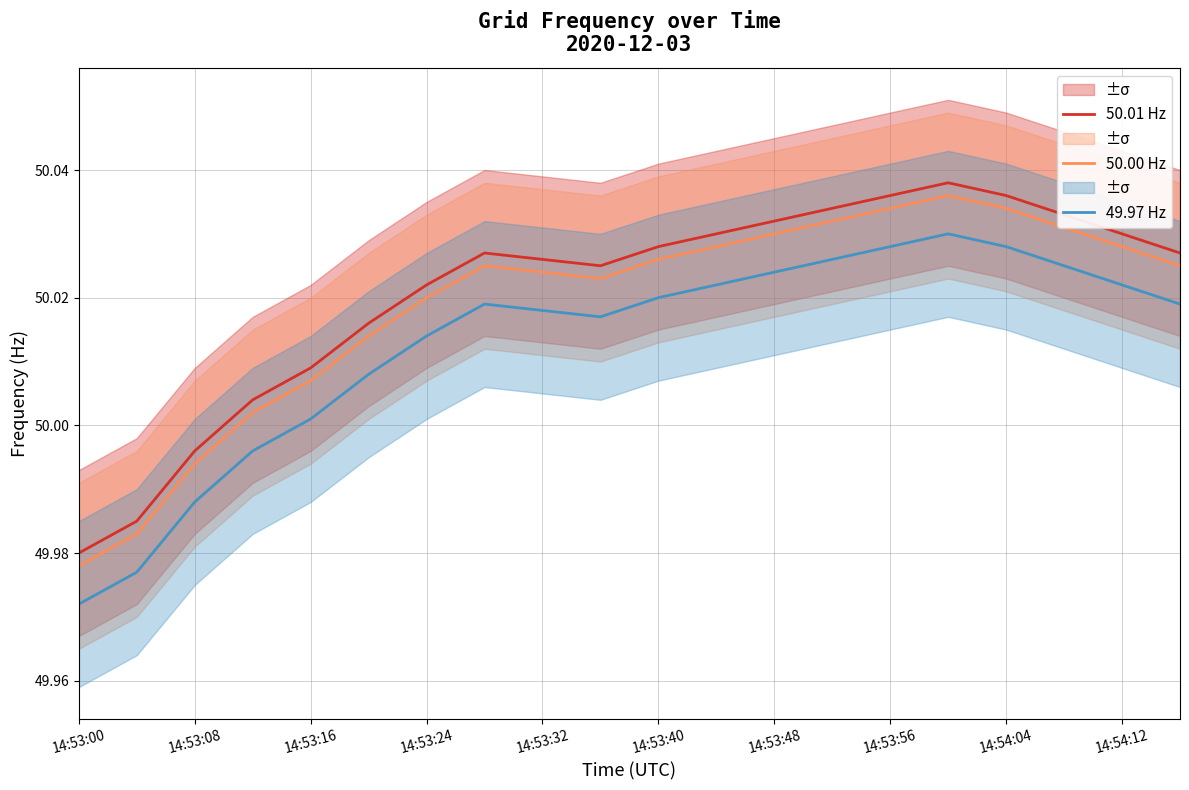

What is the average value of the 50.01 Hz series?

50.0